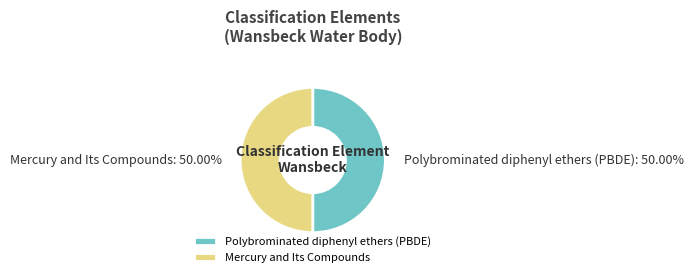

How many segments does this pie chart have?

2